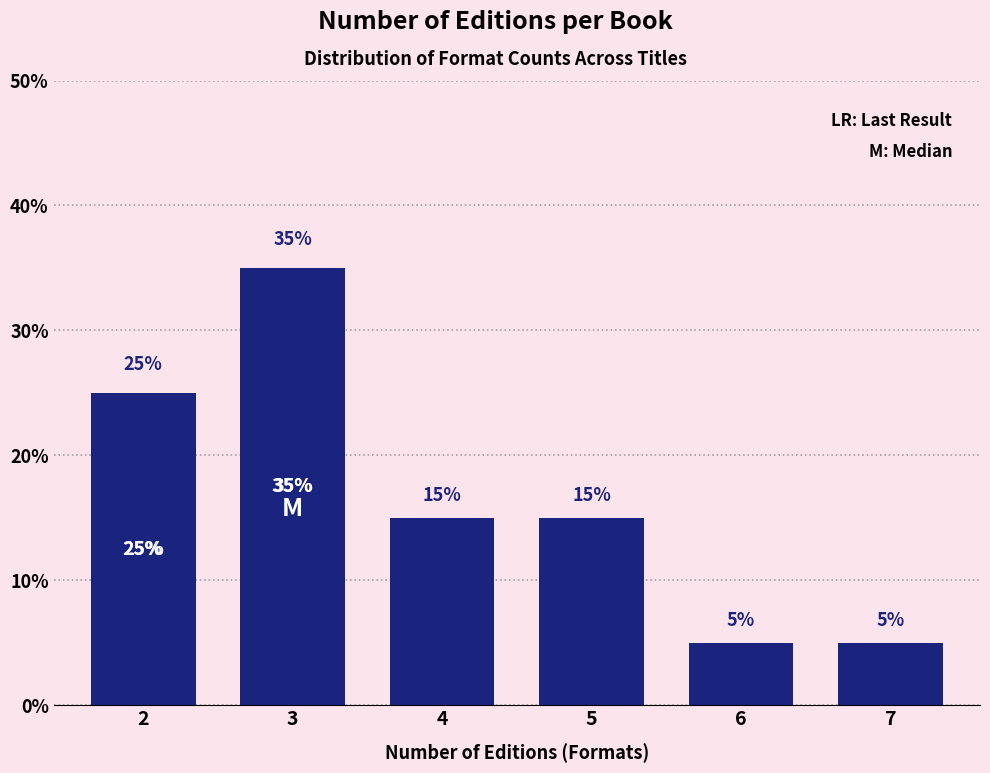

Reading left to right, extract all data points from this chart.

2=25	3=35	4=15	5=15	6=5	7=5